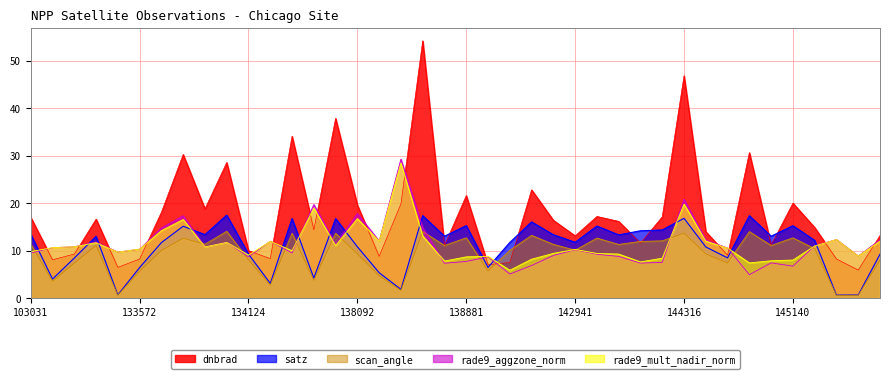

At which label does scan_angle reach its minimum?

145718